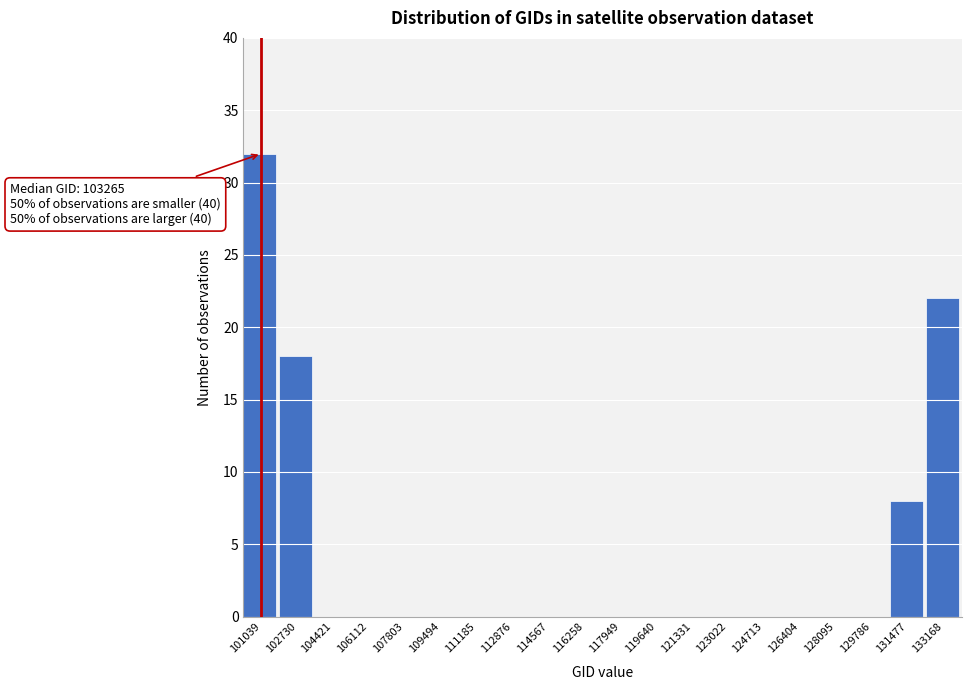

Reading left to right, extract all data points from this chart.

101039=32	102730=18	104421=0	106112=0	107803=0	109494=0	111185=0	112876=0	114567=0	116258=0	117949=0	119640=0	121331=0	123022=0	124713=0	126404=0	128095=0	129786=0	131477=8	133168=22